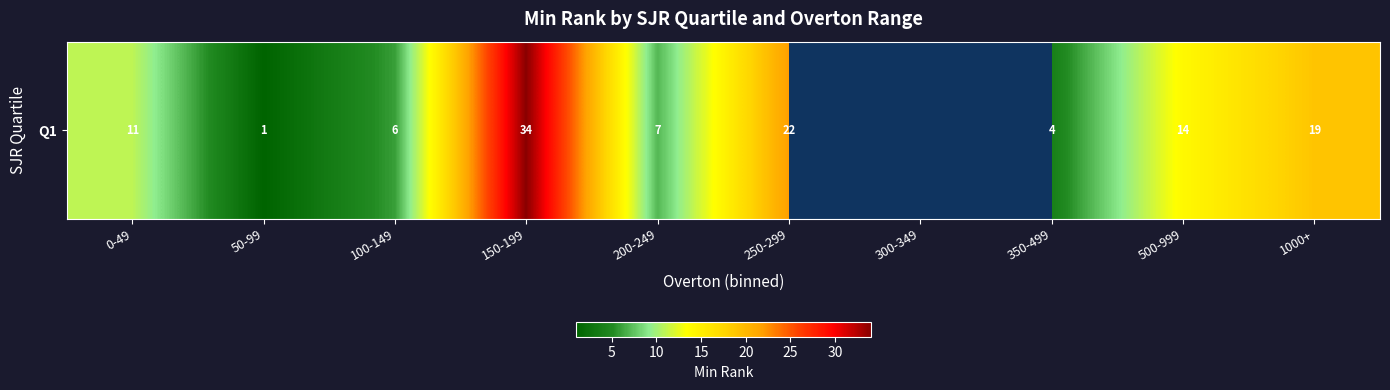

What is the minimum value shown in the chart?

1.0